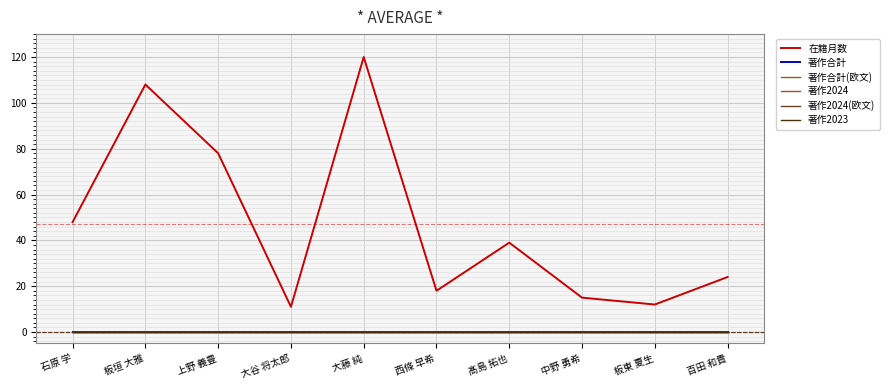

Which series changed the most between 石原 学 and 中野 勇希?

在籍月数